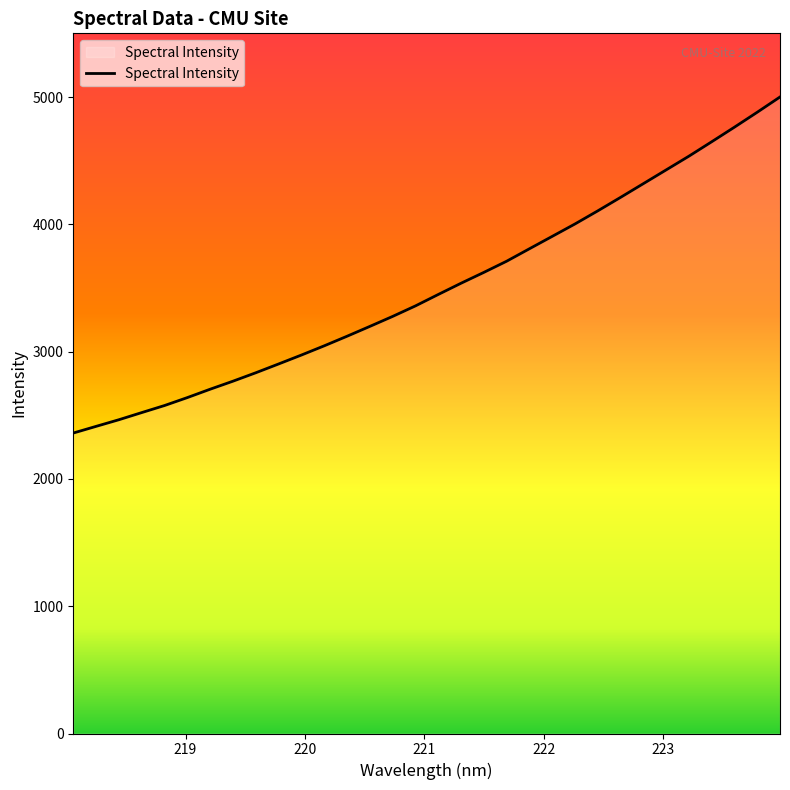

What is the difference between the maximum and minimum values?

2640.3